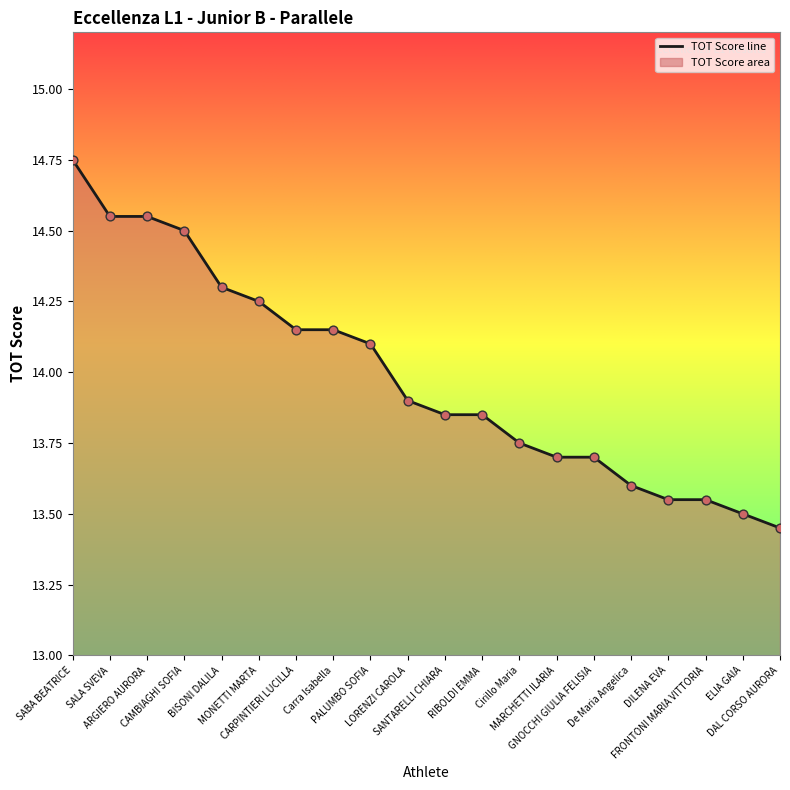

Which has a higher value, PALUMBO SOFIA or SALA SVEVA?

SALA SVEVA